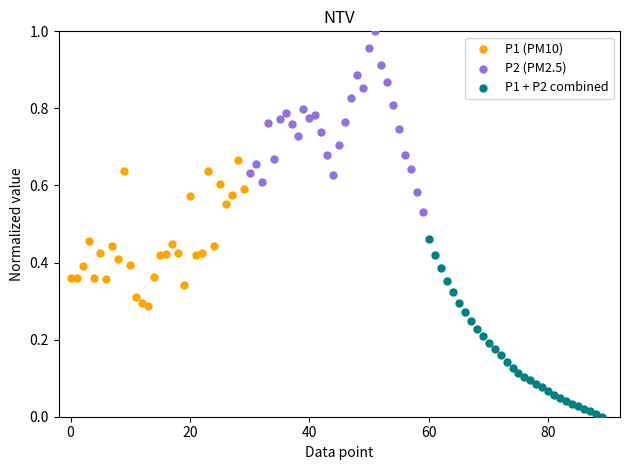

Which series reaches the maximum Y coordinate?

P2 (PM2.5)